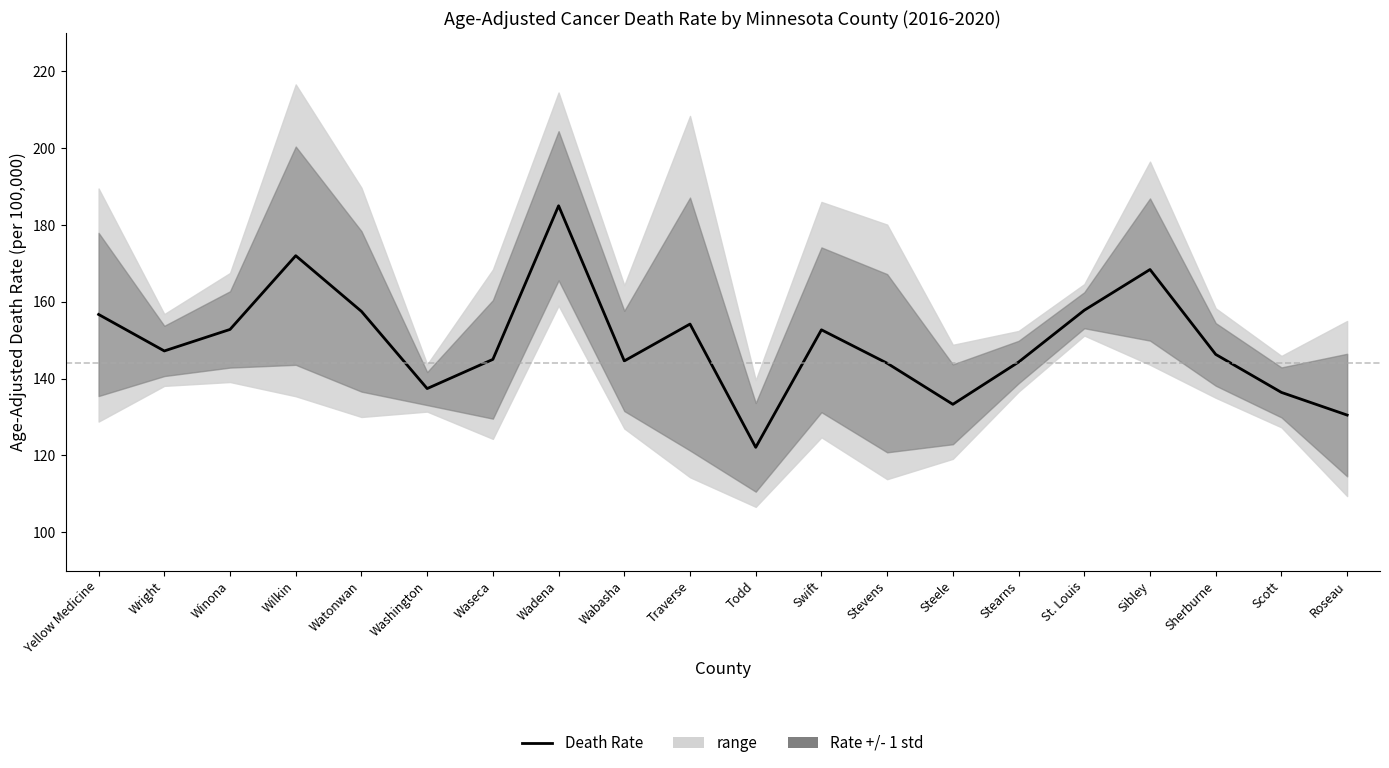

The chart shows a value of 241.4 at Stearns. True or false?

False